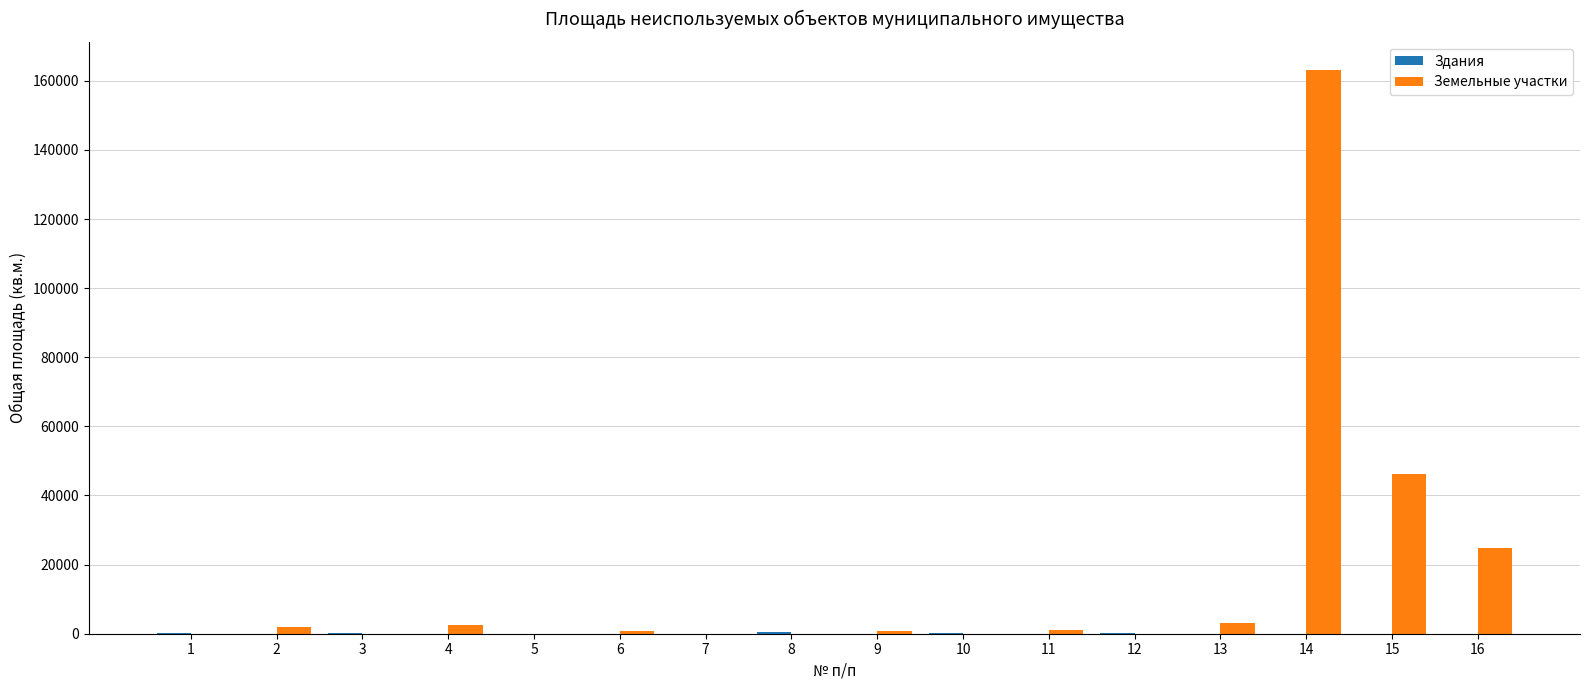

What is the greatest value displayed?

163088.0